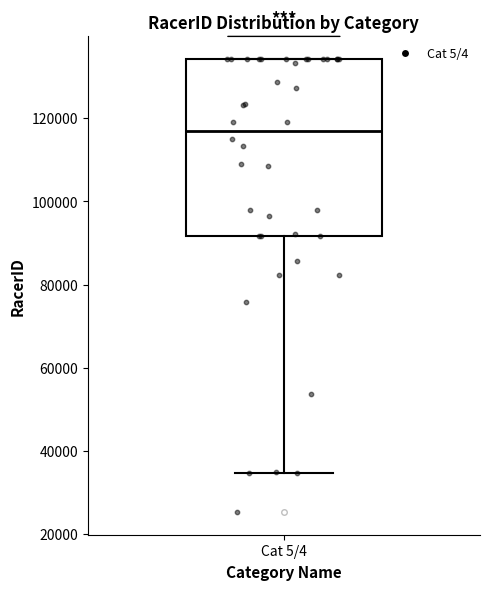

Read this box plot against the y-axis: the position of the median line, the range covered by the box, and the ends of both whiskers. The values are not printed on the chart, so give them approximately, as read against the axis.

median 118000, box 92000 to 134000, whiskers 34000 to 134000